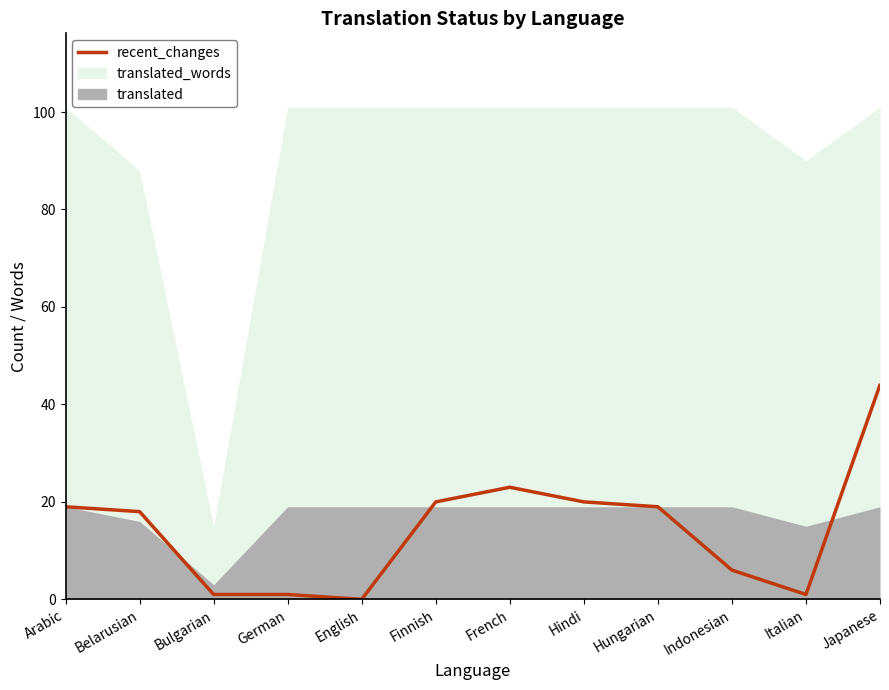

Reading left to right, extract all data points from this chart.

19	18	1	1	0	20	23	20	19	6	1	44